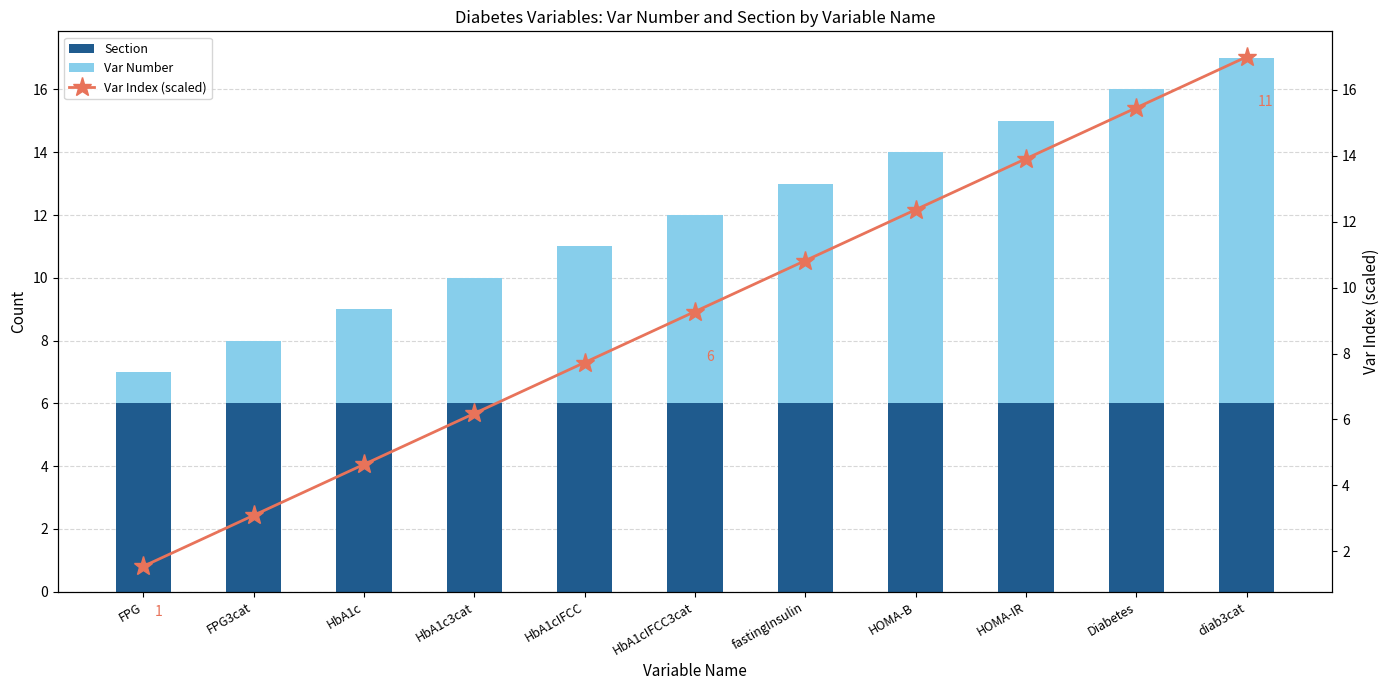

Is it true that Var Index (scaled) equals 19.7 at HOMA-B?

False